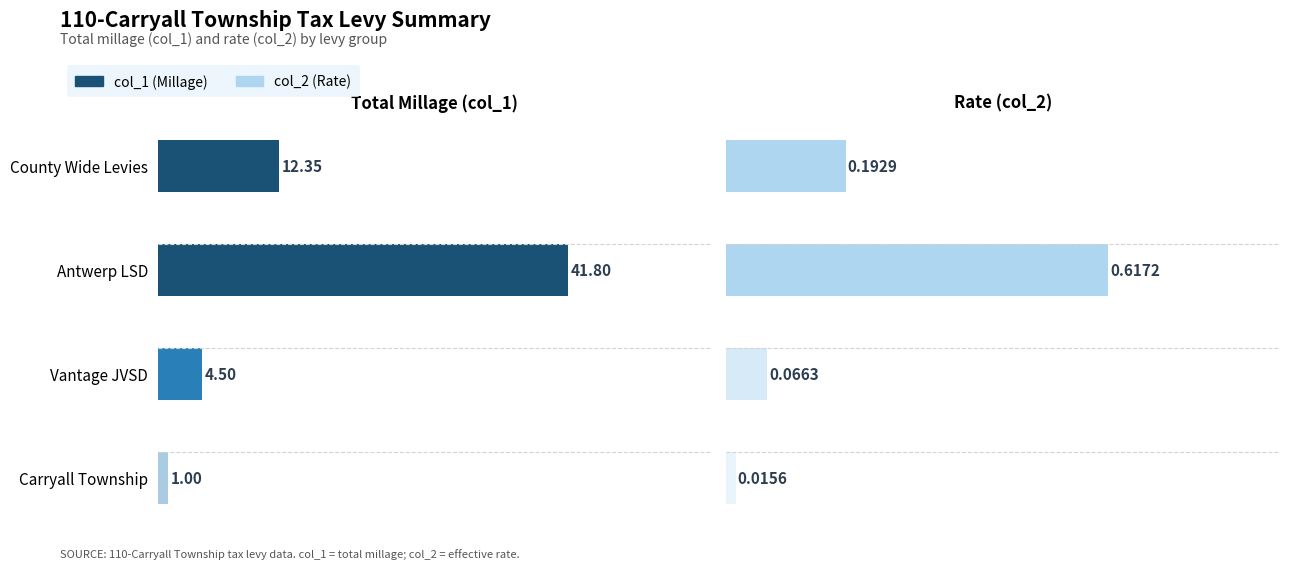

At which category is the sum across all series the highest?

10